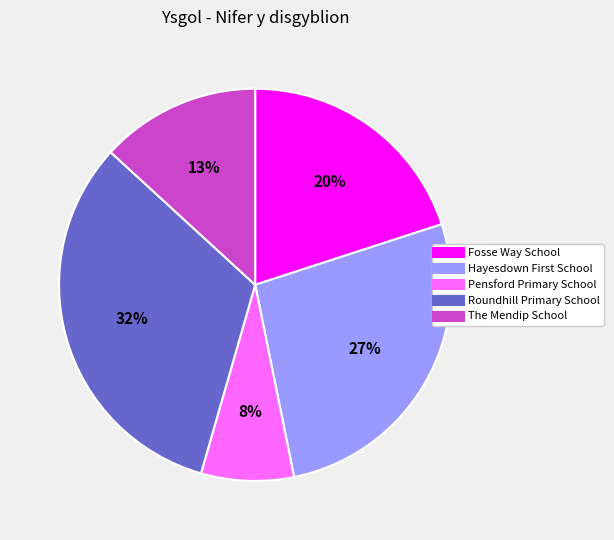

What percentage is the Roundhill Primary School slice, to the nearest percent?

32%